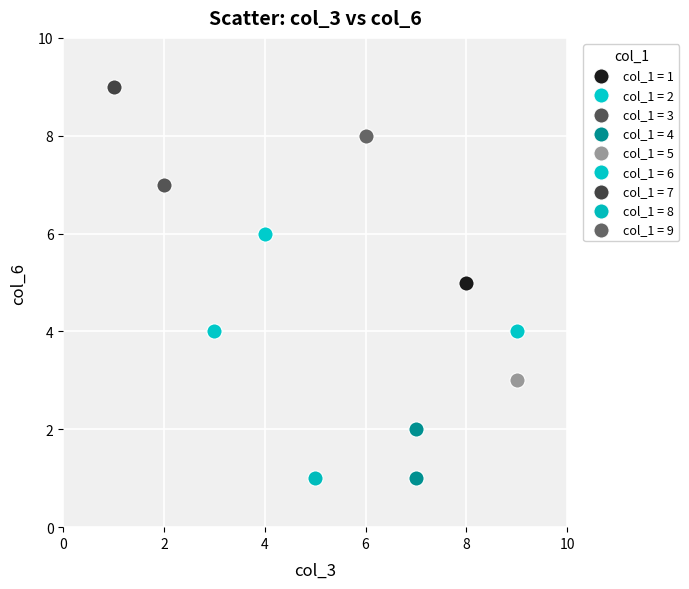

What are all the series names shown in the legend?

col_1 = 1, col_1 = 2, col_1 = 3, col_1 = 4, col_1 = 5, col_1 = 6, col_1 = 7, col_1 = 8, col_1 = 9